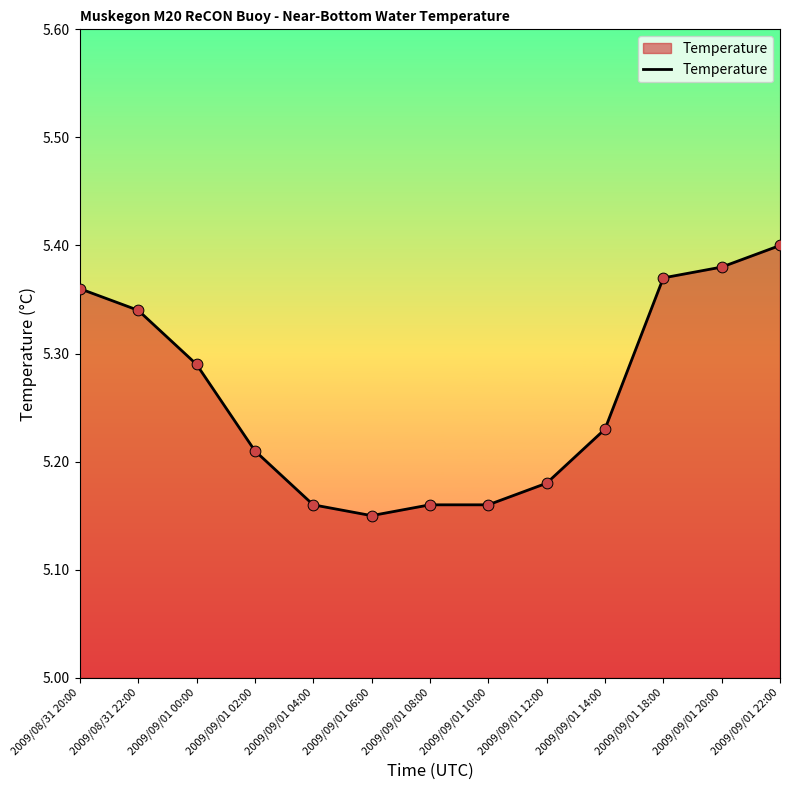

Which has a higher value, 2009/09/01 20:00 or 2009/09/01 14:00?

2009/09/01 20:00